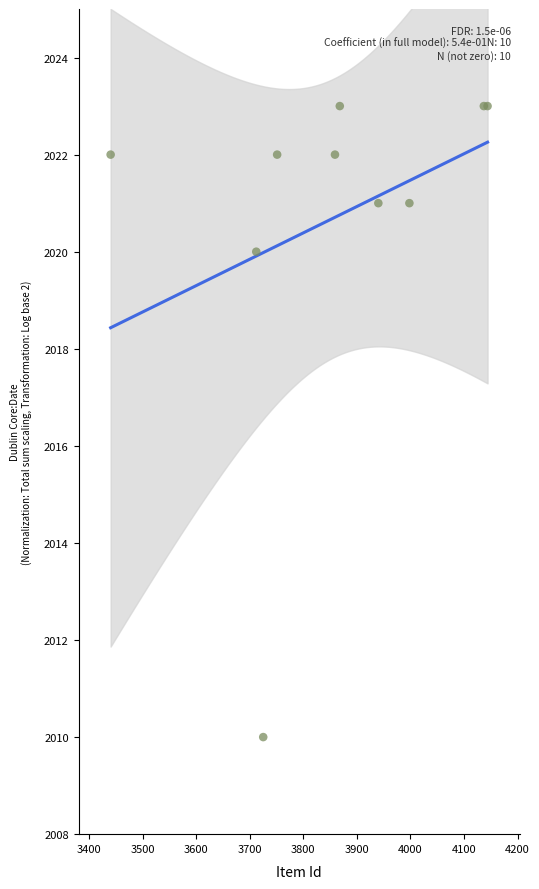

What Y value in the scatter plot is closest to 2016?

2020